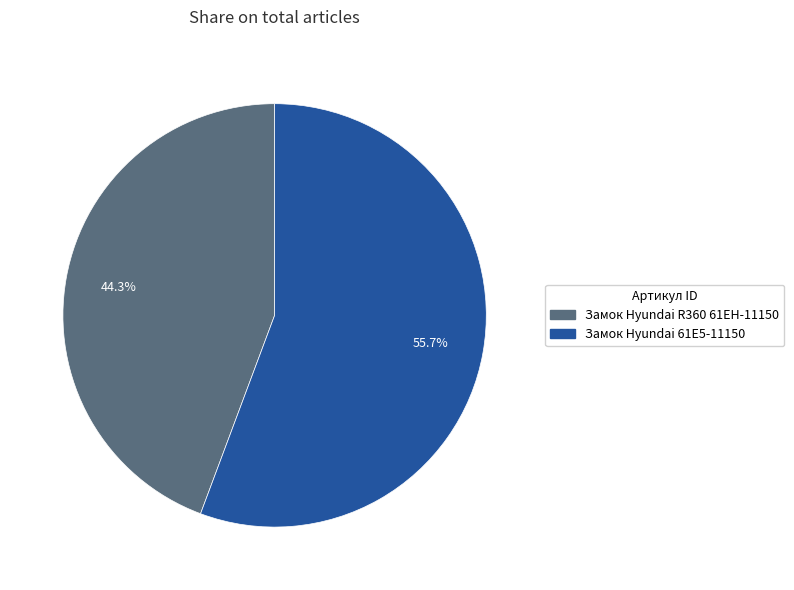

Is there any slice that represents more than half of the pie?

Yes